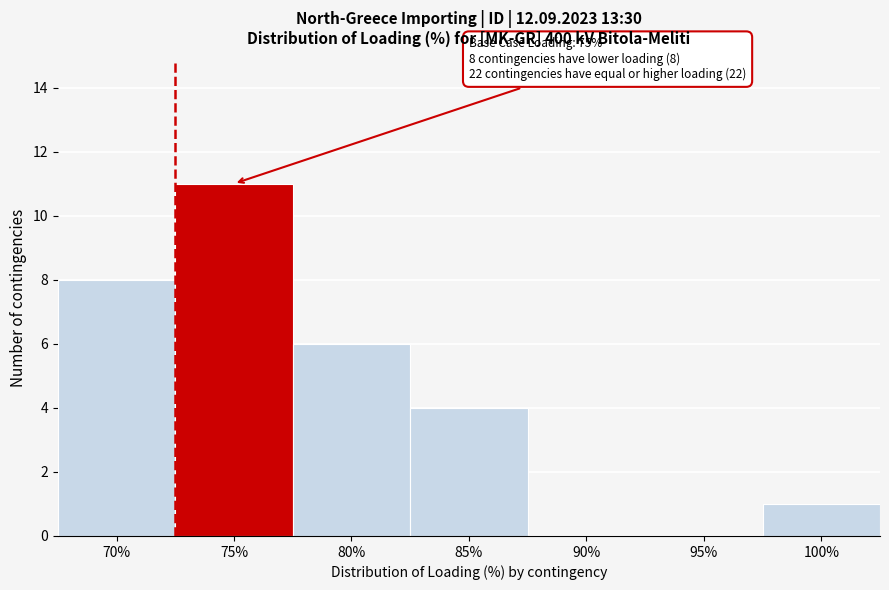

Reading left to right, list all the values displayed in this chart.

70%=8	75%=11	80%=6	85%=4	90%=0	95%=0	100%=1